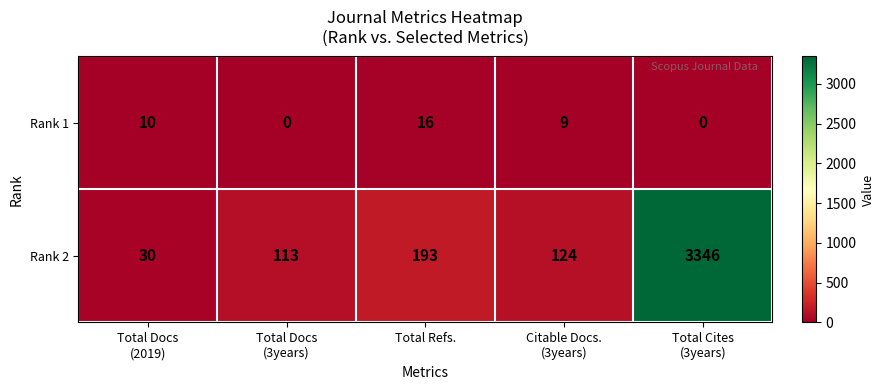

What is the average value of the Rank 2 series?

761